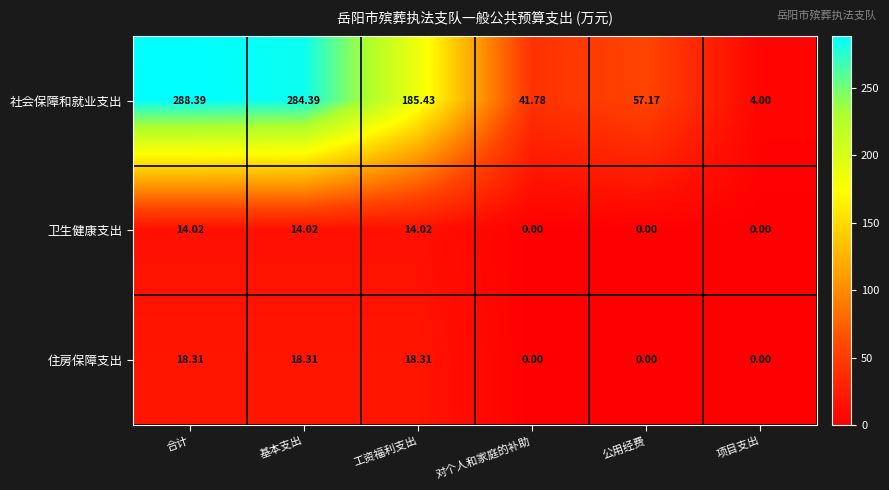

Which series has the largest total across all categories?

社会保障和就业支出